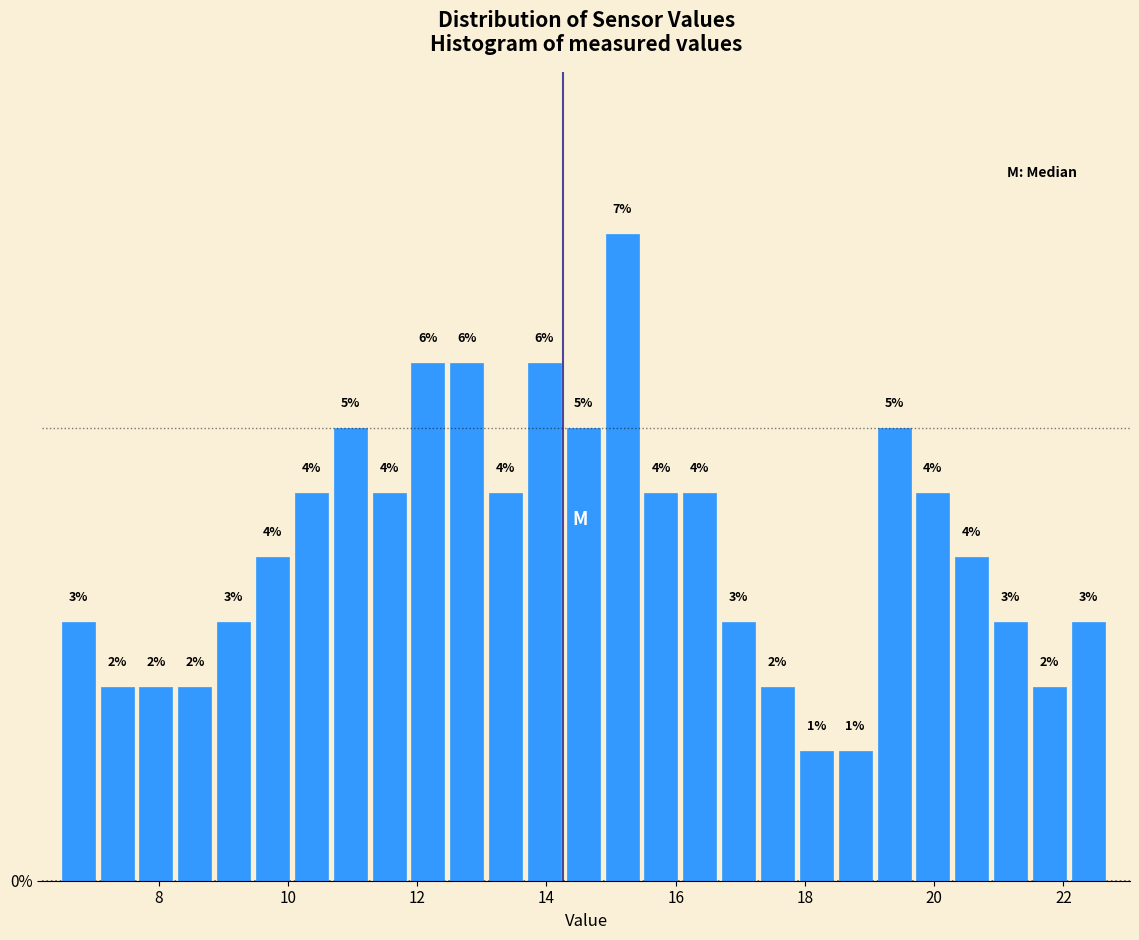

Read against the x-axis, roughly where is the centre of the tallest bar?

15.2